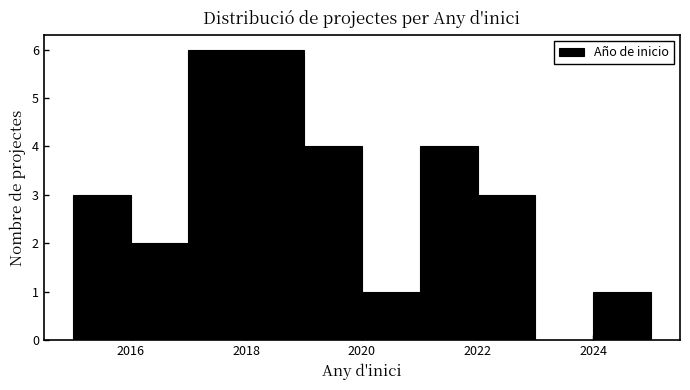

Reading left to right, transcribe this chart: for each bar, give the range it covers on the x-axis and its height. The values are not printed on the chart, so give them approximately, as read against the axis.

2015 to 2016: 3
2016 to 2017: 2
2017 to 2018: 6
2018 to 2019: 6
2019 to 2020: 4
2020 to 2021: 1
2021 to 2022: 4
2022 to 2023: 3
2023 to 2024: 0
2024 to 2025: 1